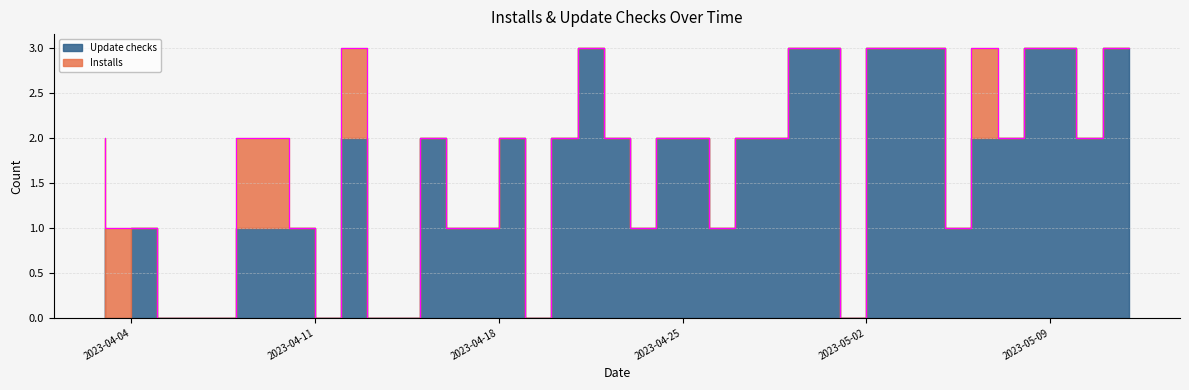

Which series changed the most between 2023-04-14 and 2023-05-06?

Update checks